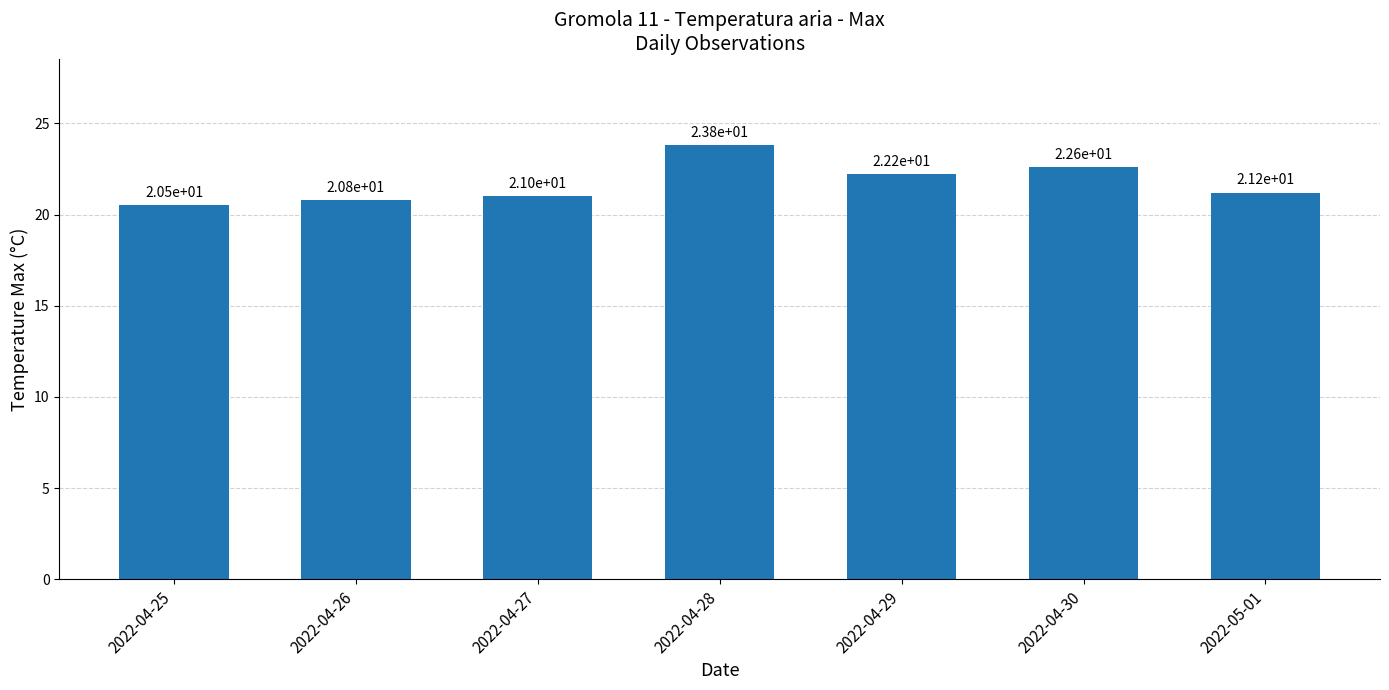

The value at 2022-05-01 is 11.7. True or false?

False